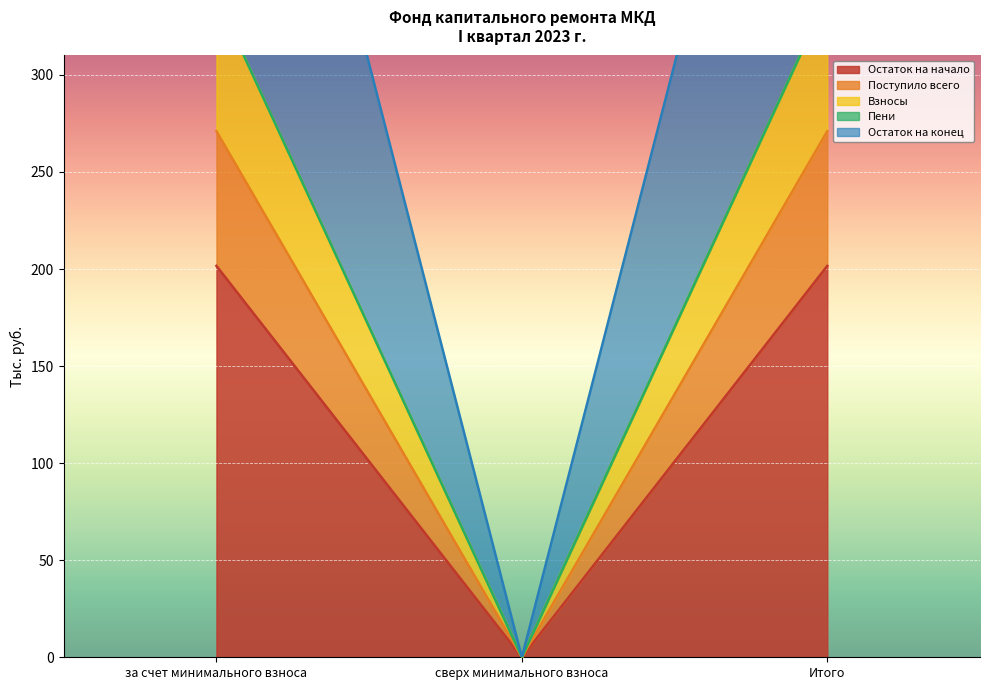

Where does the Остаток на конец series first go above 611?

за счет минимального взноса